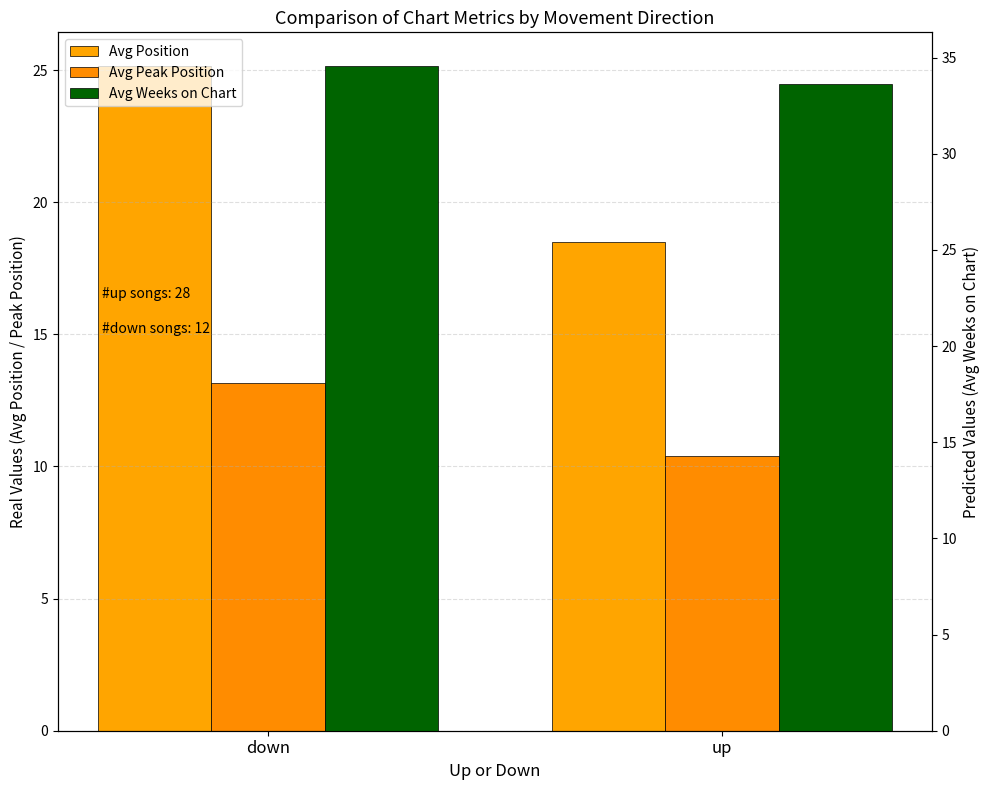

What is the value of the Avg Position bar at the 2nd from the left?

18.5